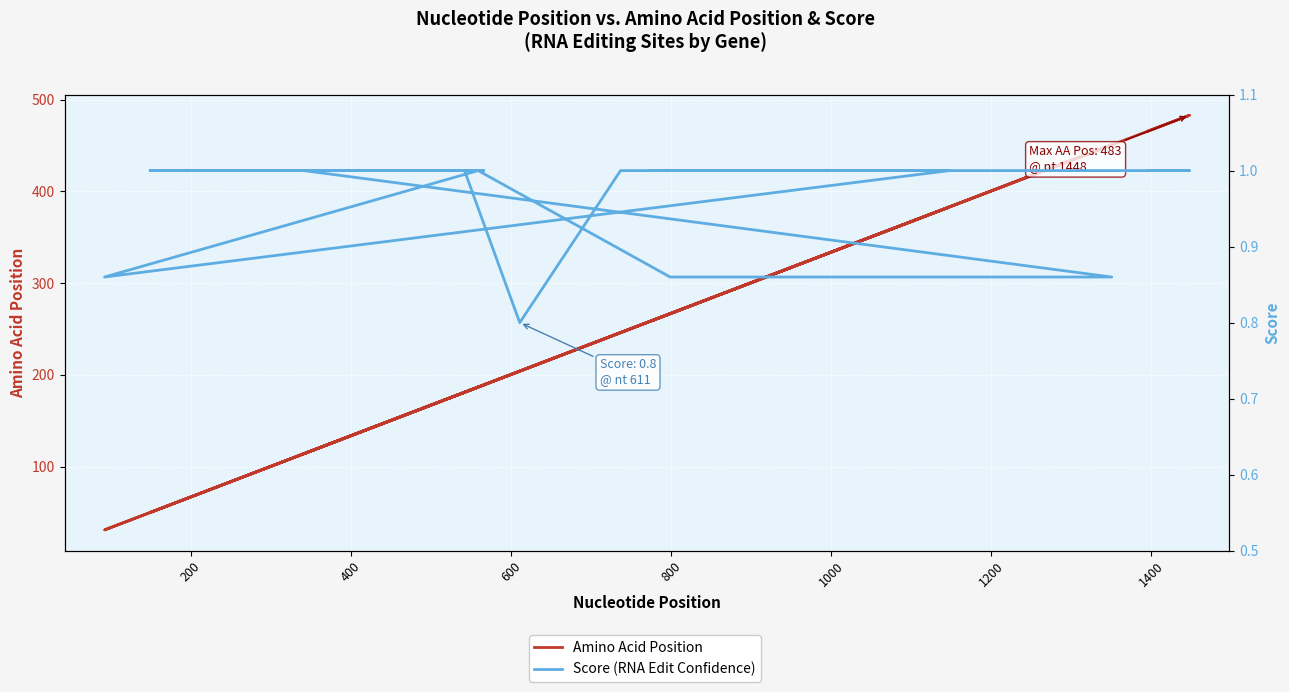

True or false: Amino Acid Position has more than 2 interior local peaks.

True